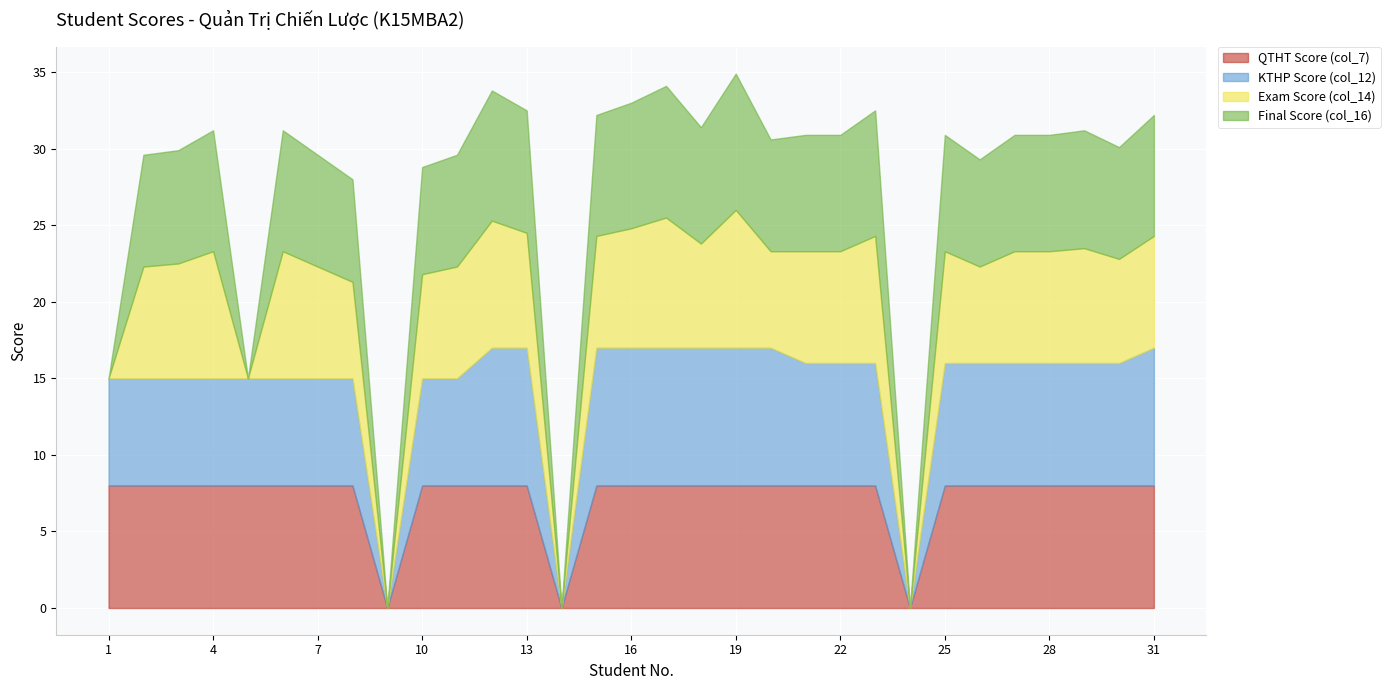

Which series has the widest spread of values?

KTHP Score (col_12)